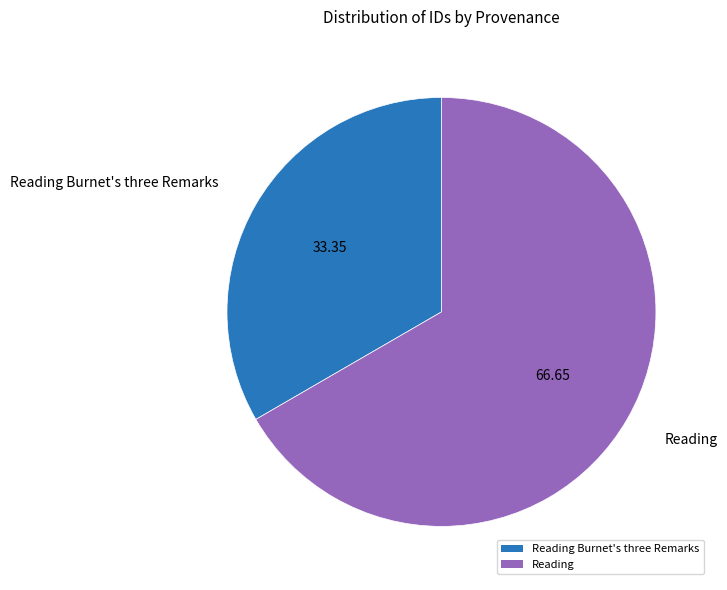

How many segments does this pie chart have?

2